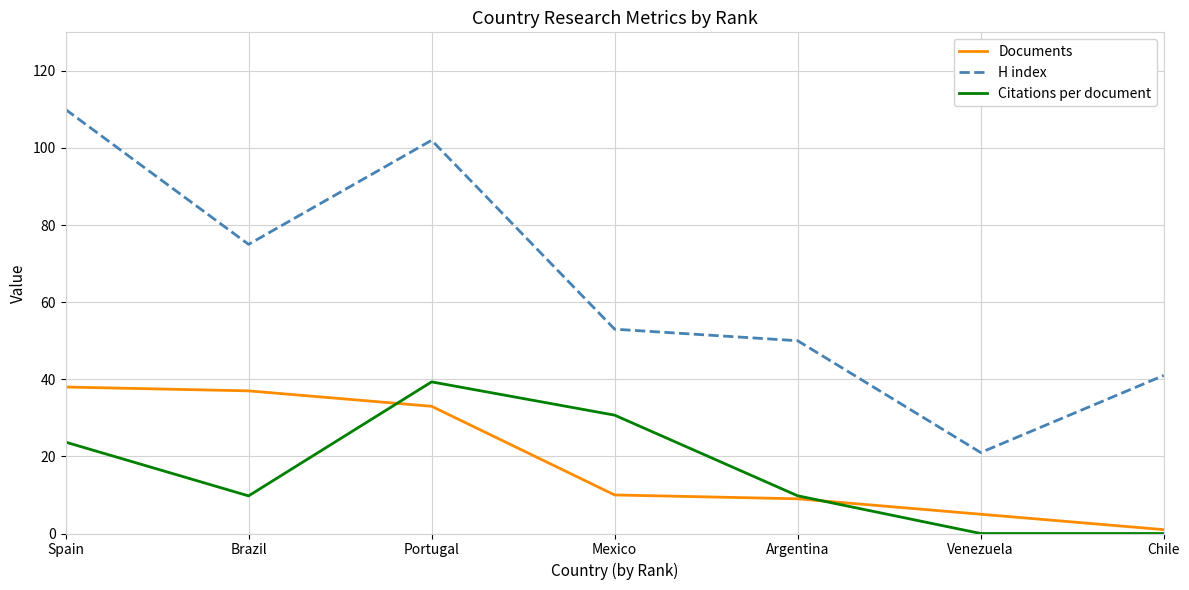

Which series has the largest total across all categories?

H index